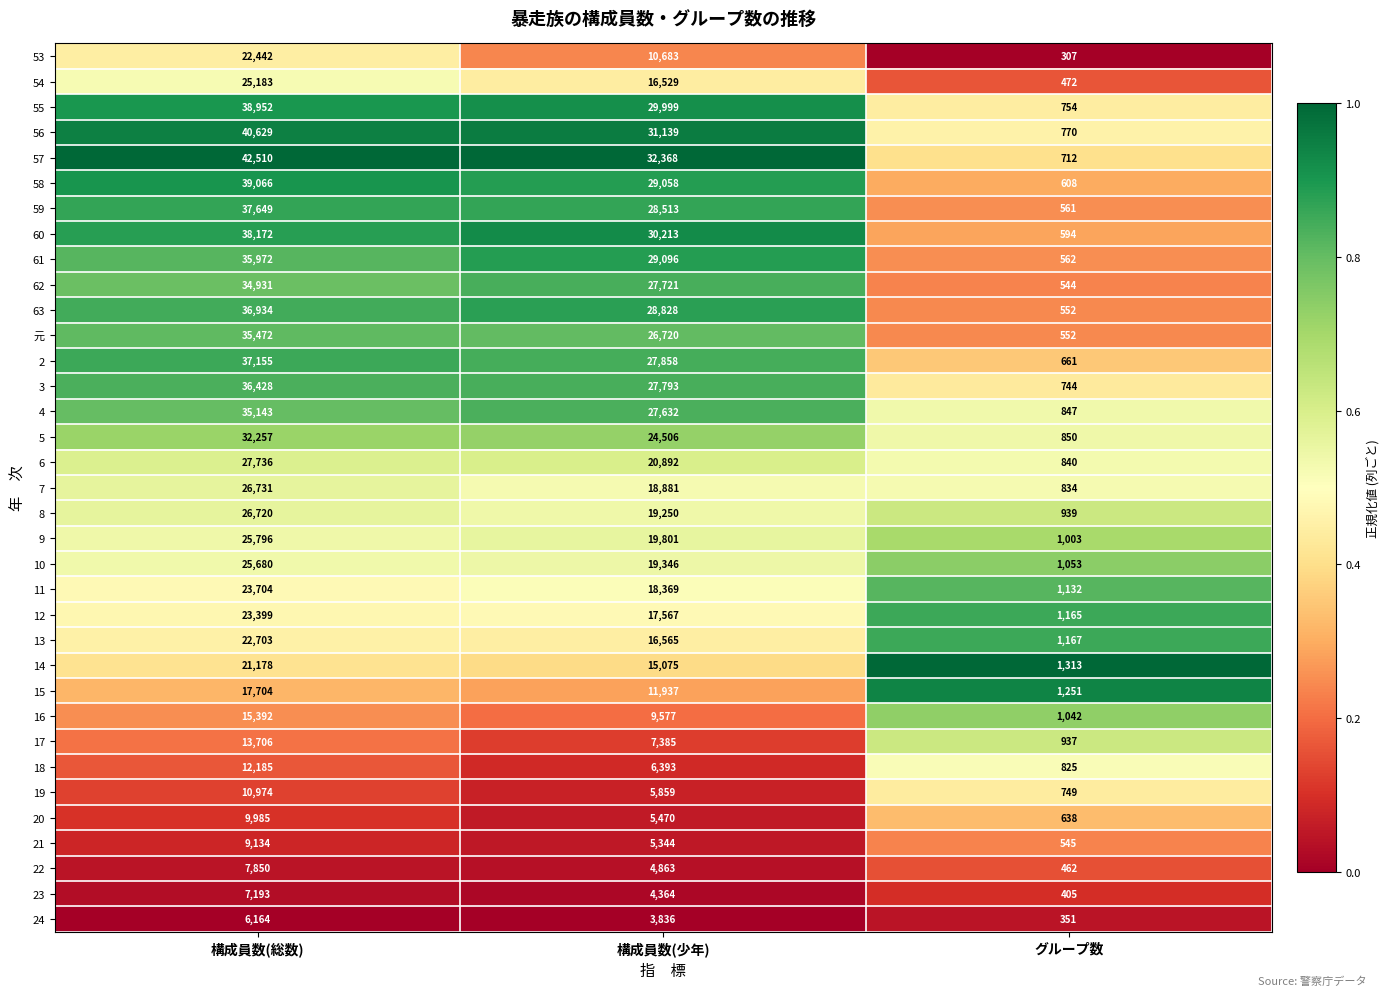

Rank the series at 構成員数(総数) from lowest to highest value.

24, 23, 22, 21, 20, 19, 18, 17, 16, 15, 14, 53, 13, 12, 11, 54, 10, 9, 8, 7, 6, 5, 62, 4, 元, 61, 3, 63, 2, 59, 60, 55, 58, 56, 57